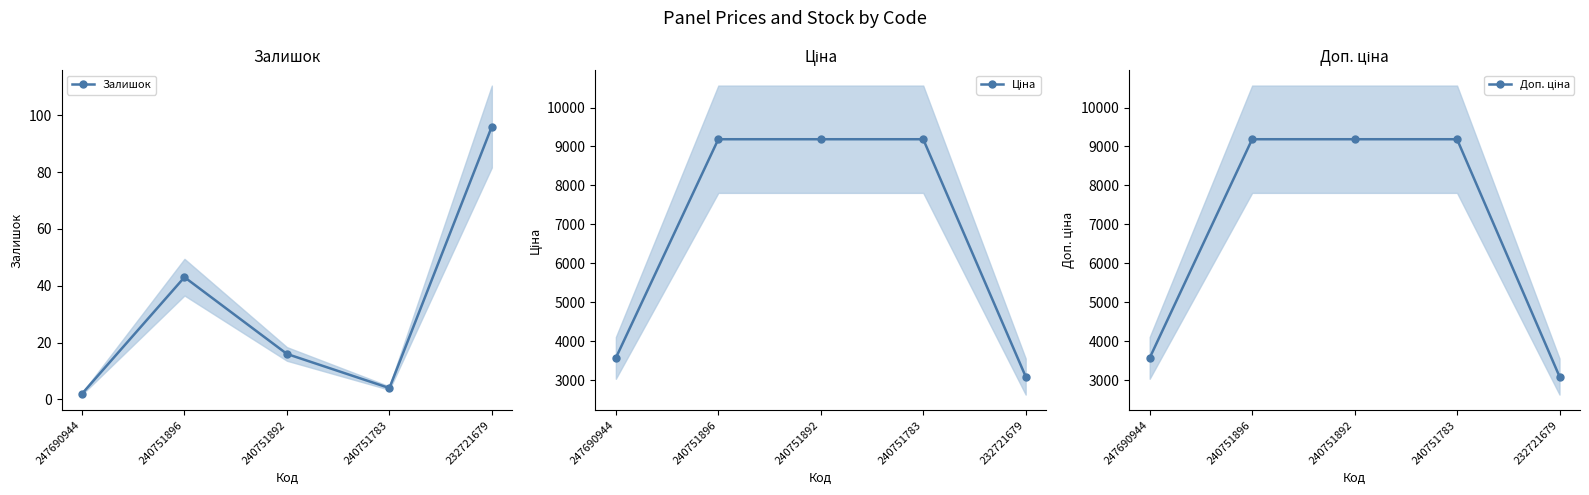

What is the spread (max minus min) of values at 240751896?

9142.9